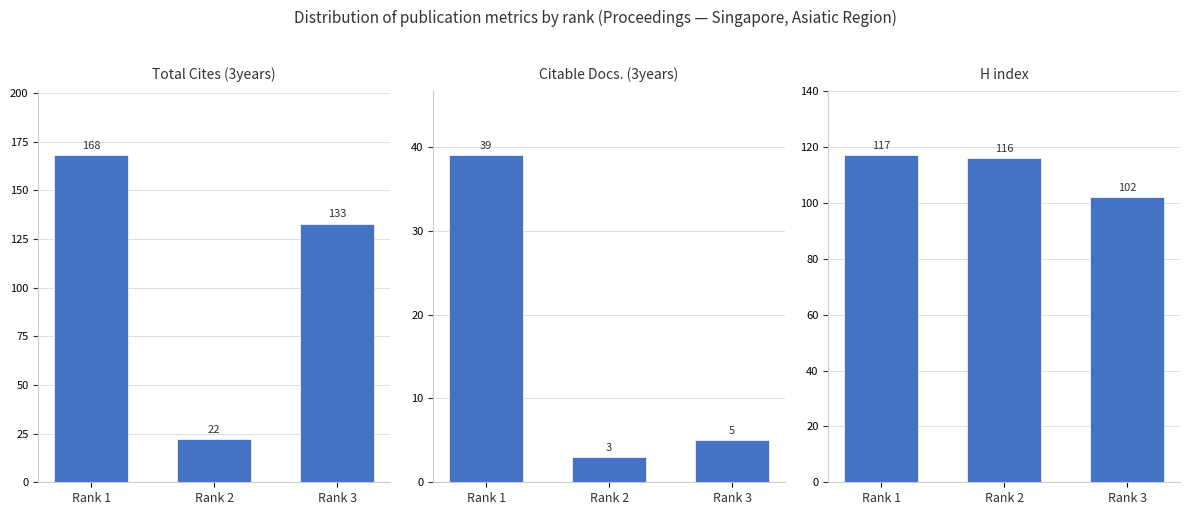

At how many categories does at least one series exceed 104?

3